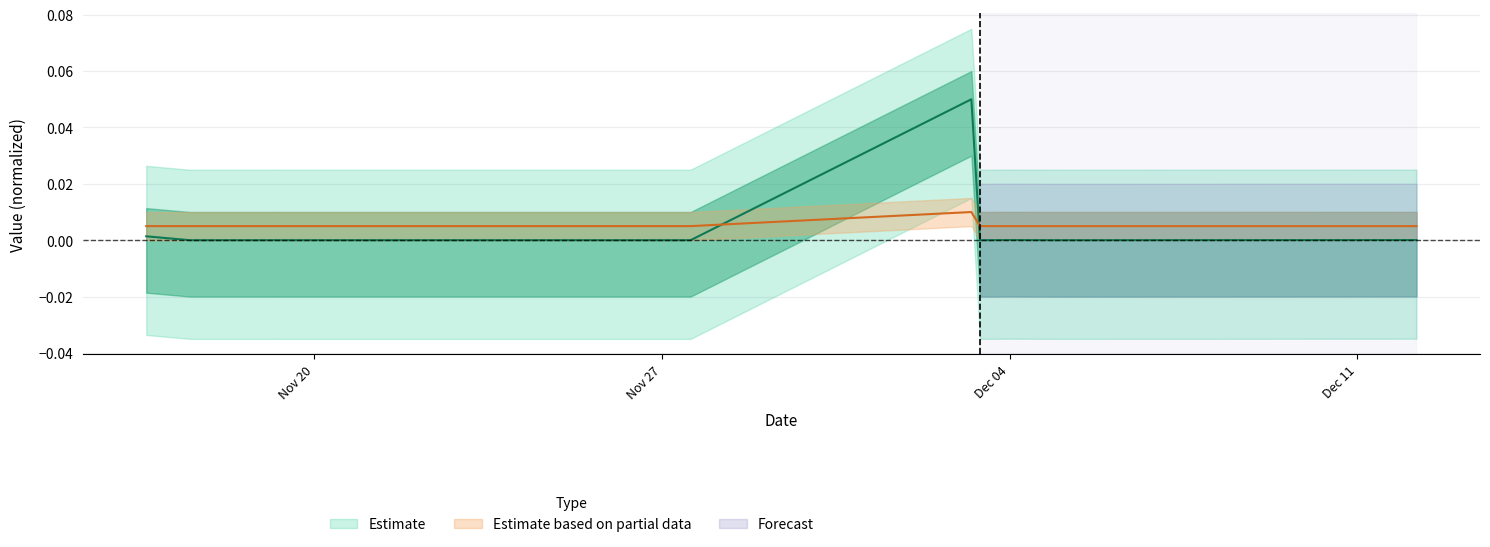

Which category has the lowest value in the Fee series?

Nov 20